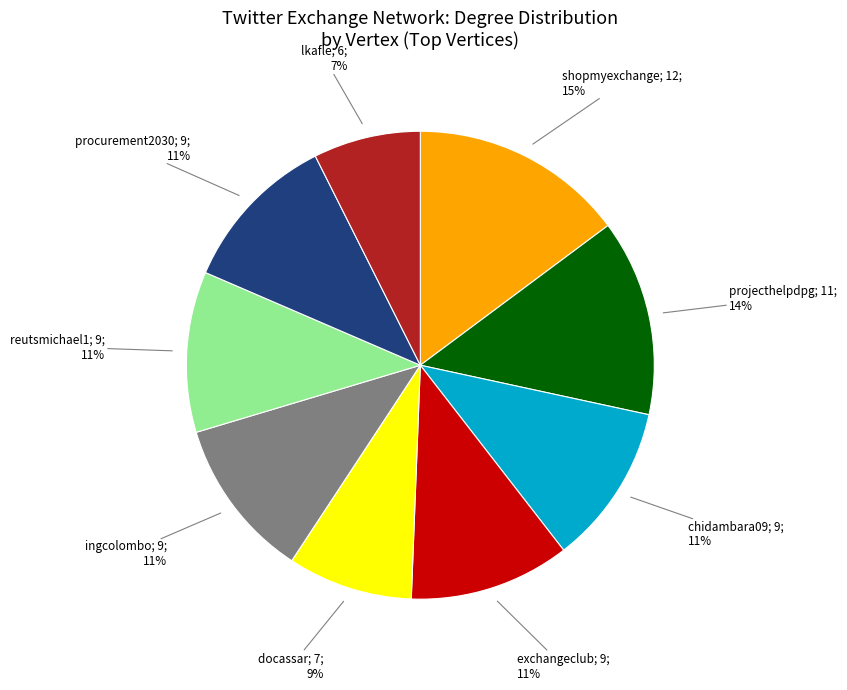

Is there any slice that represents more than half of the pie?

No